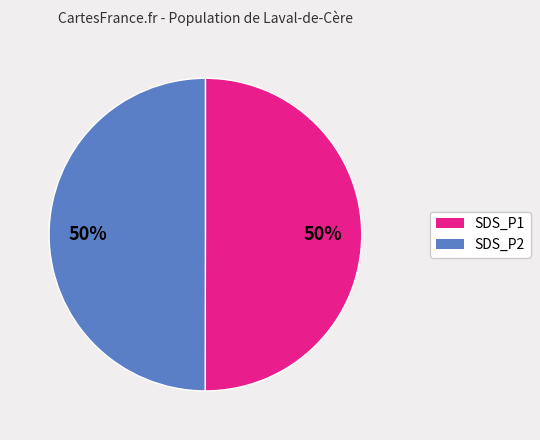

Count the number of slices in the pie.

2